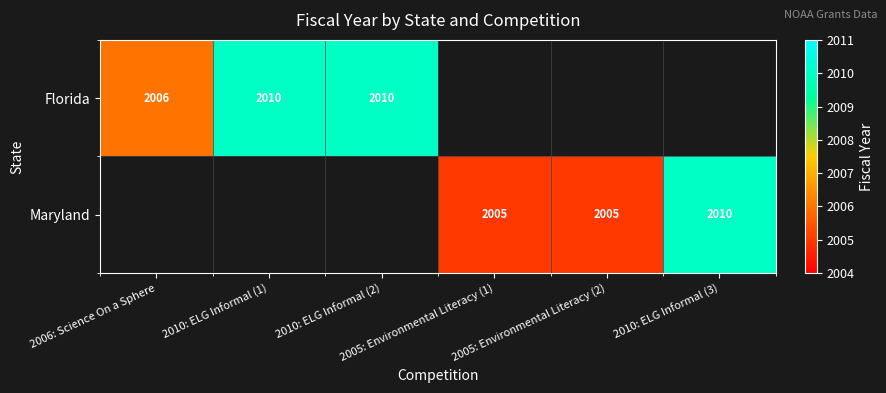

At which label does Maryland reach its minimum?

2006: Science On a Sphere